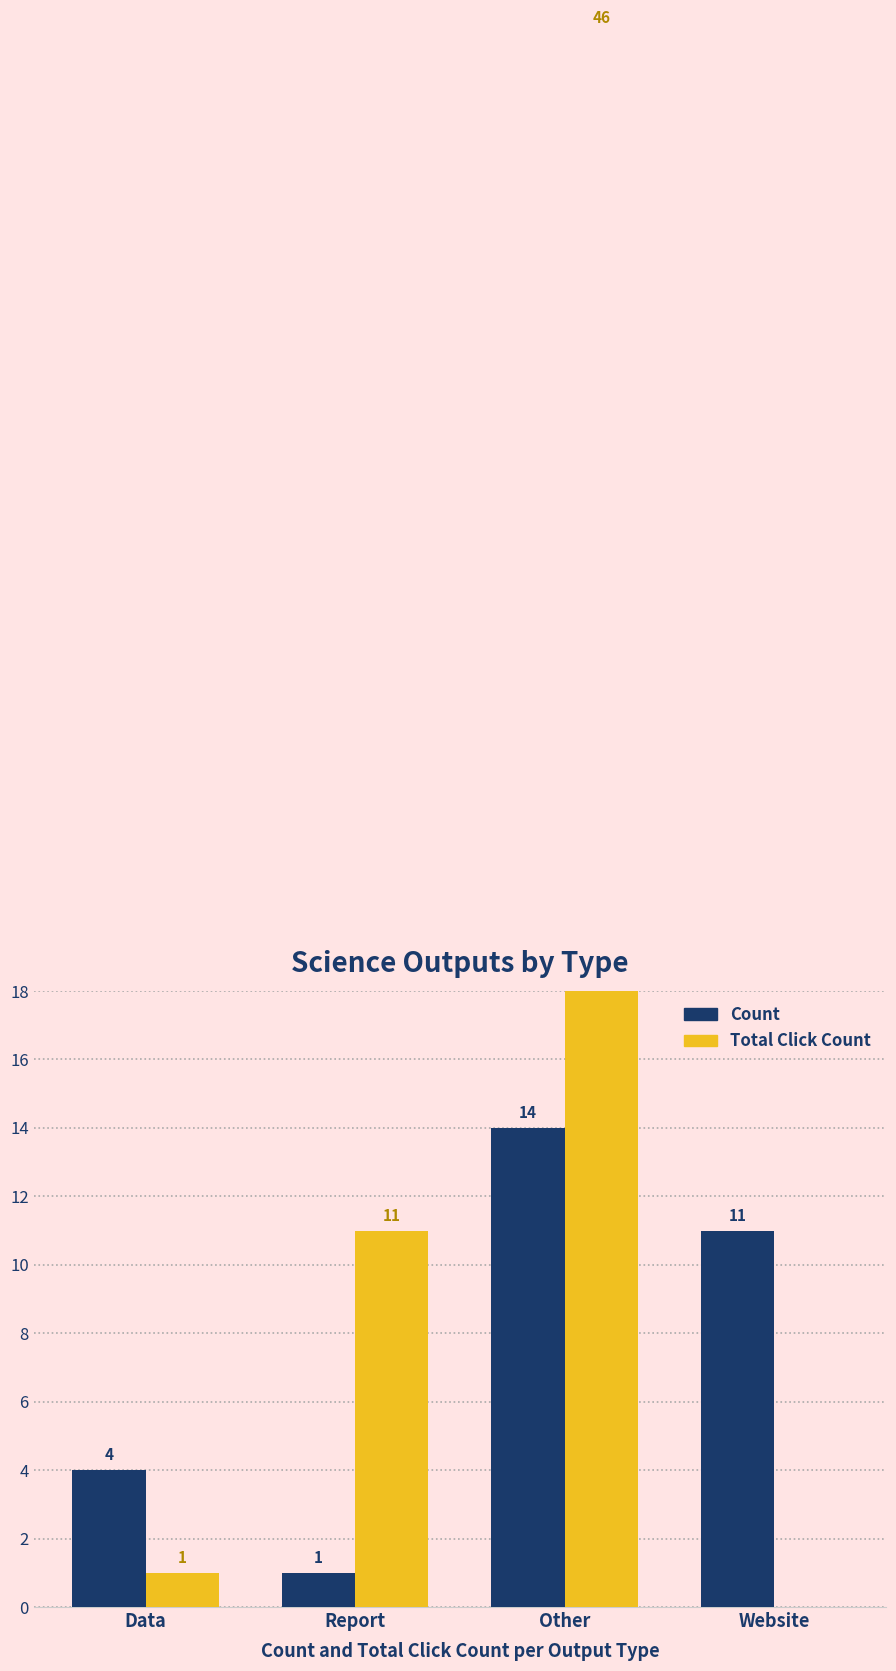

The Count series shows 14 at Other. True or false?

True